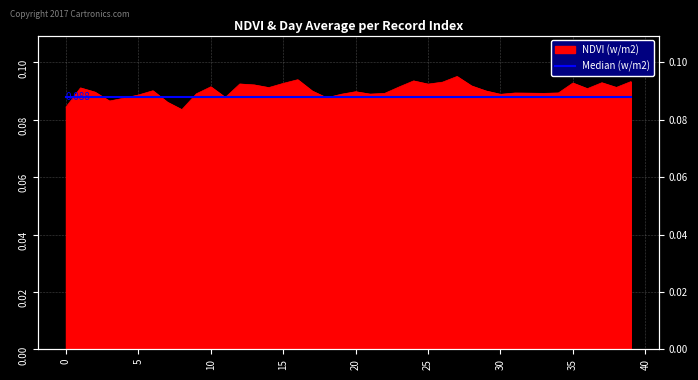

Where is the first local minimum?

3